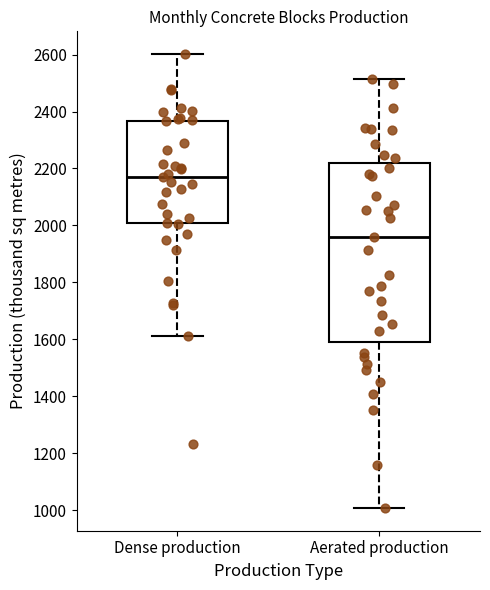

Reading left to right, transcribe this box plot: for each box, give where its median line is, the range the box spans, and where its two whiskers end, as read against the y-axis. The values are not printed on the chart, so give them approximately, as read against the axis.

Dense production: median 2180, box 2000 to 2360, whiskers 1620 to 2600
Aerated production: median 1960, box 1580 to 2220, whiskers 1000 to 2520